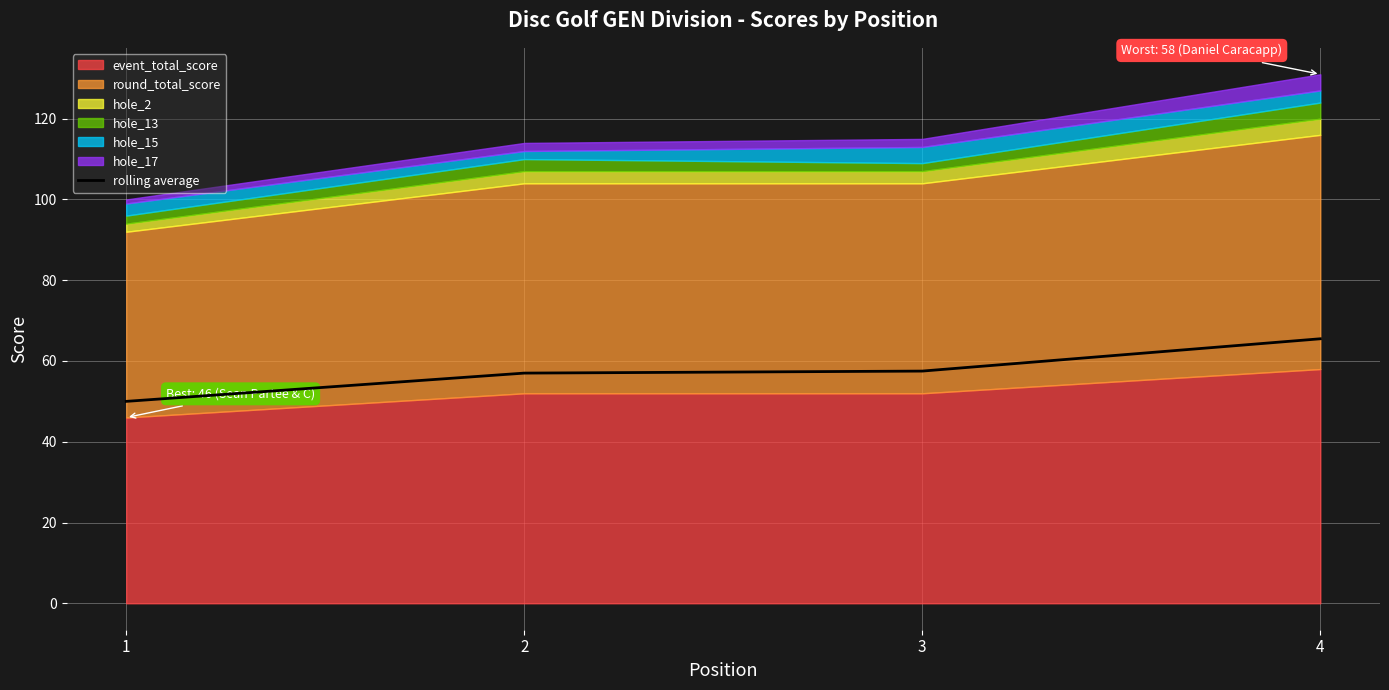

What is the value of the 3rd point from the left?

57.5